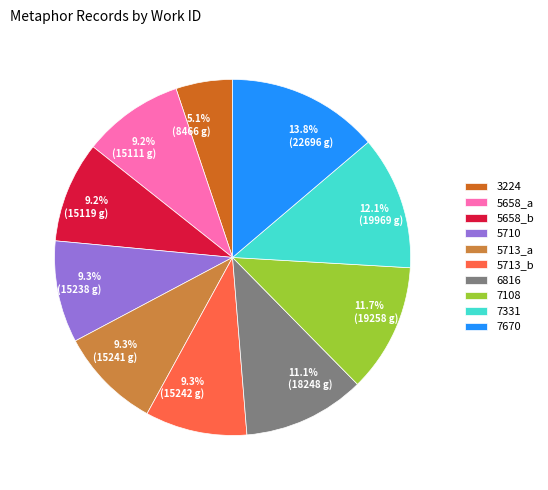

To the nearest percent, what portion does 5710 represent?

9%